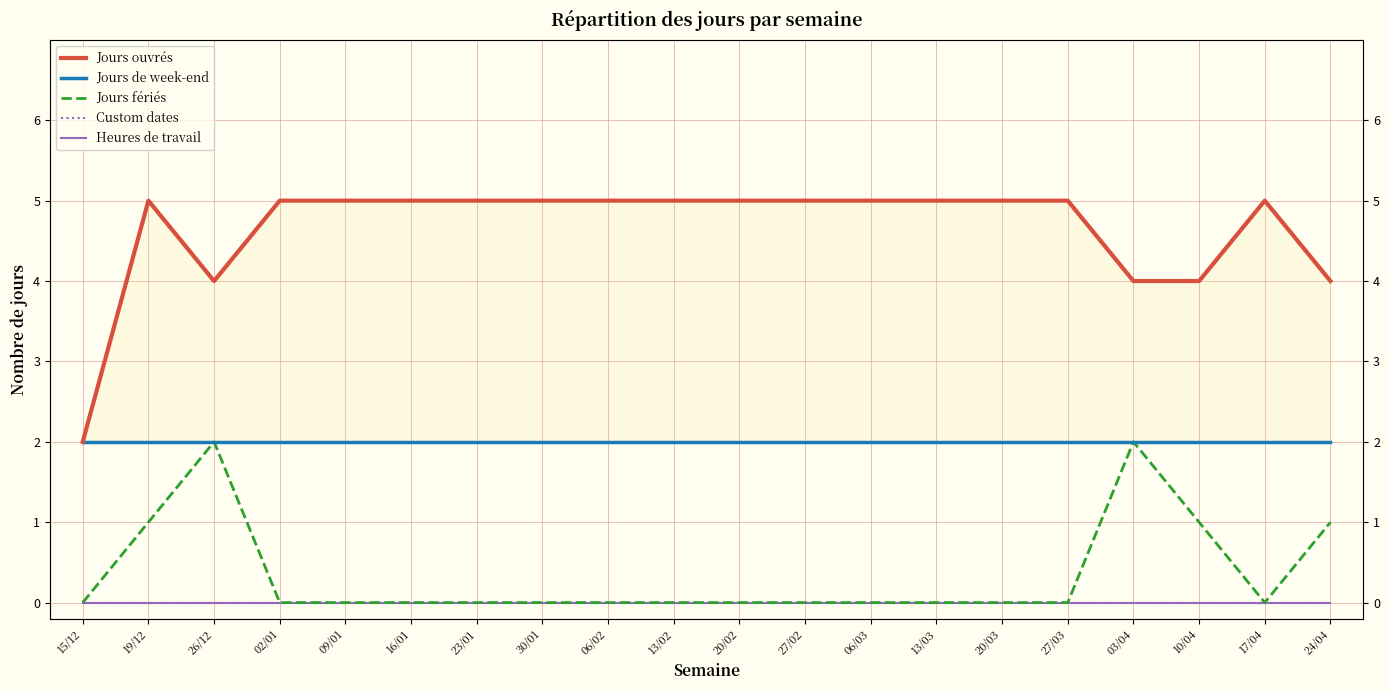

Reading left to right, list all the values displayed in this chart.

Jours ouvrés: 2	5	4	5	5	5	5	5	5	5	5	5	5	5	5	5	4	4	5	4
Jours de week-end: 2	2	2	2	2	2	2	2	2	2	2	2	2	2	2	2	2	2	2	2
Jours fériés: 0	1	2	0	0	0	0	0	0	0	0	0	0	0	0	0	2	1	0	1
Custom dates: 0	0	0	0	0	0	0	0	0	0	0	0	0	0	0	0	0	0	0	0
Heures de travail: 0	0	0	0	0	0	0	0	0	0	0	0	0	0	0	0	0	0	0	0